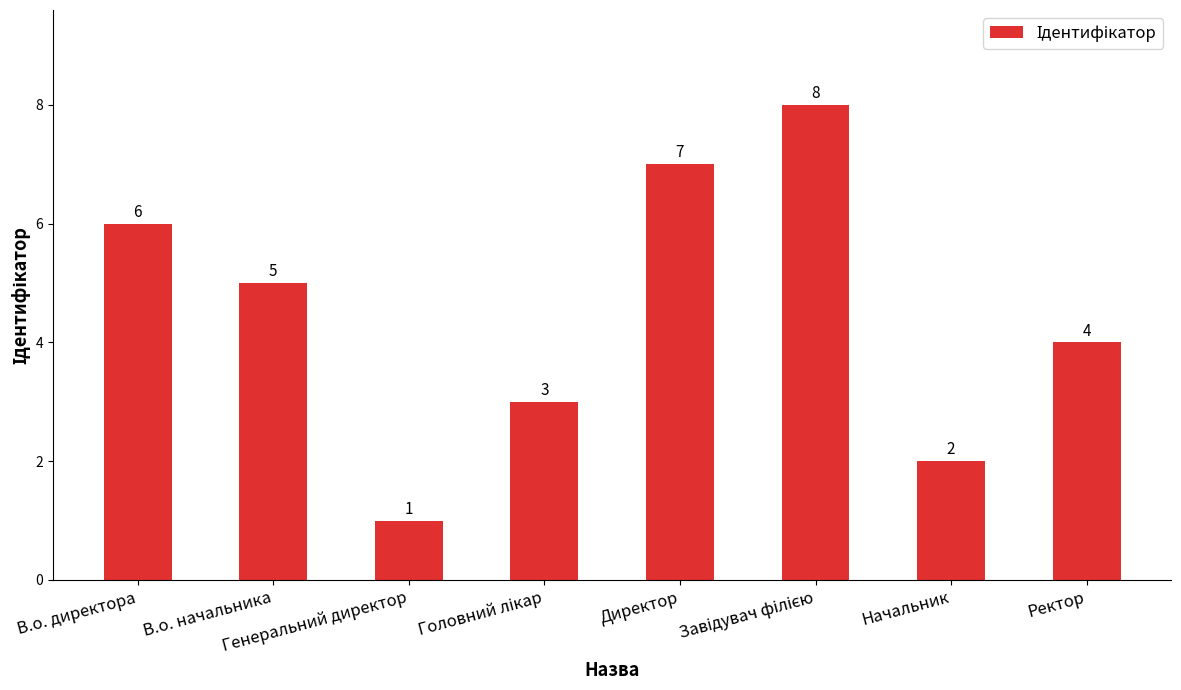

What is the smallest value displayed?

1